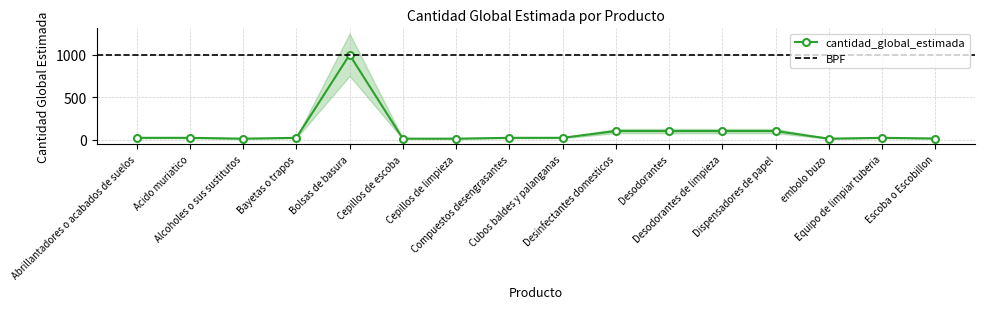

Where is the first local maximum?

Bolsas de basura